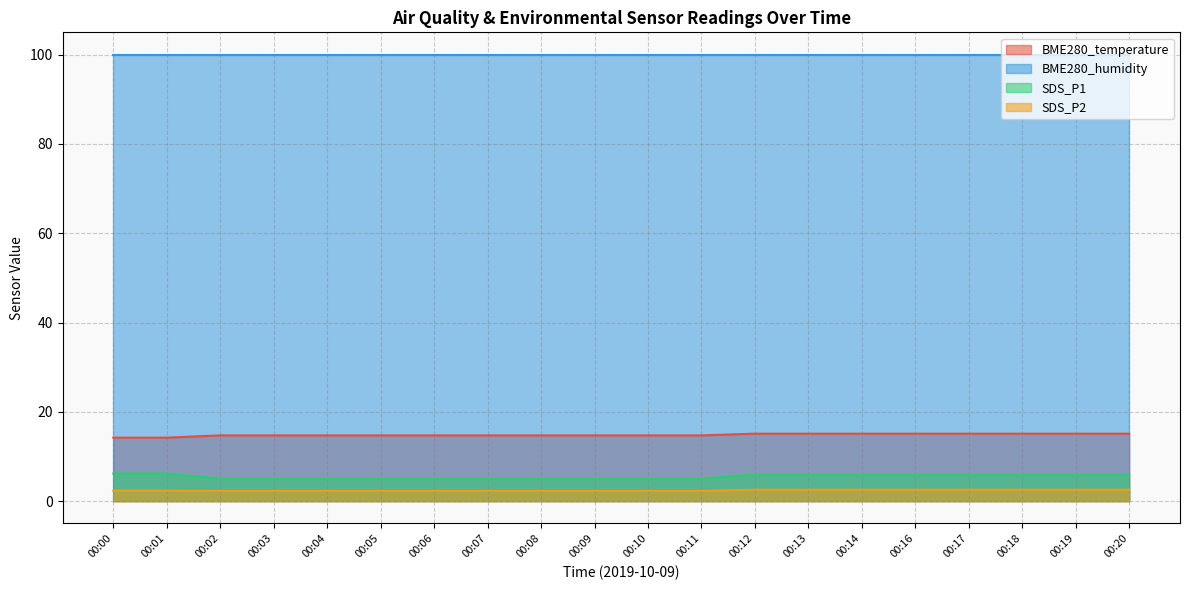

What is the spread (max minus min) of values at 00:02?

97.7